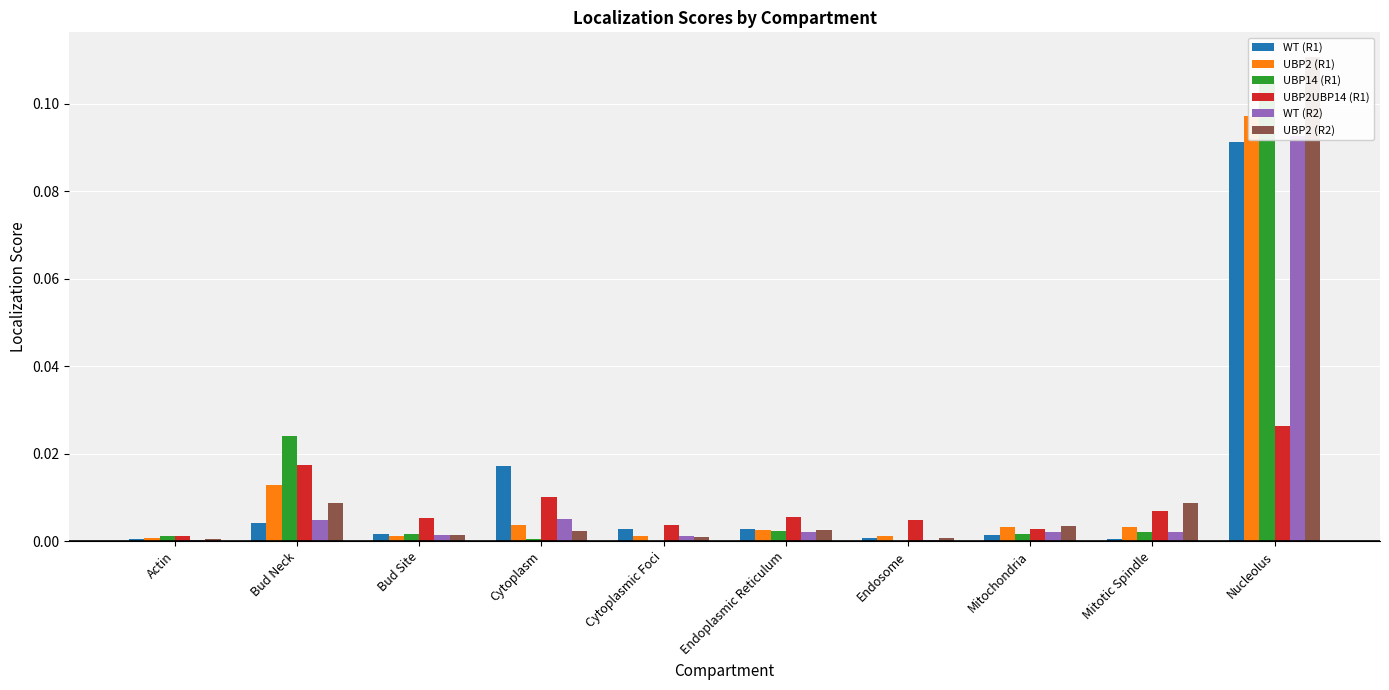

Is the value of WT (R2) at Cytoplasmic Foci greater than the value of UBP2 (R2) at Endosome?

Yes